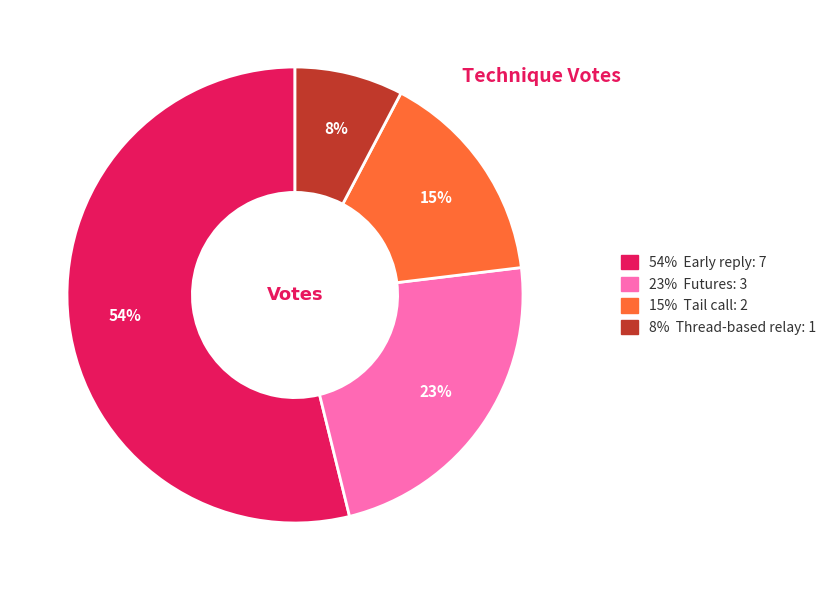

To the nearest percent, what portion does 54% Early reply: 7 represent?

54%